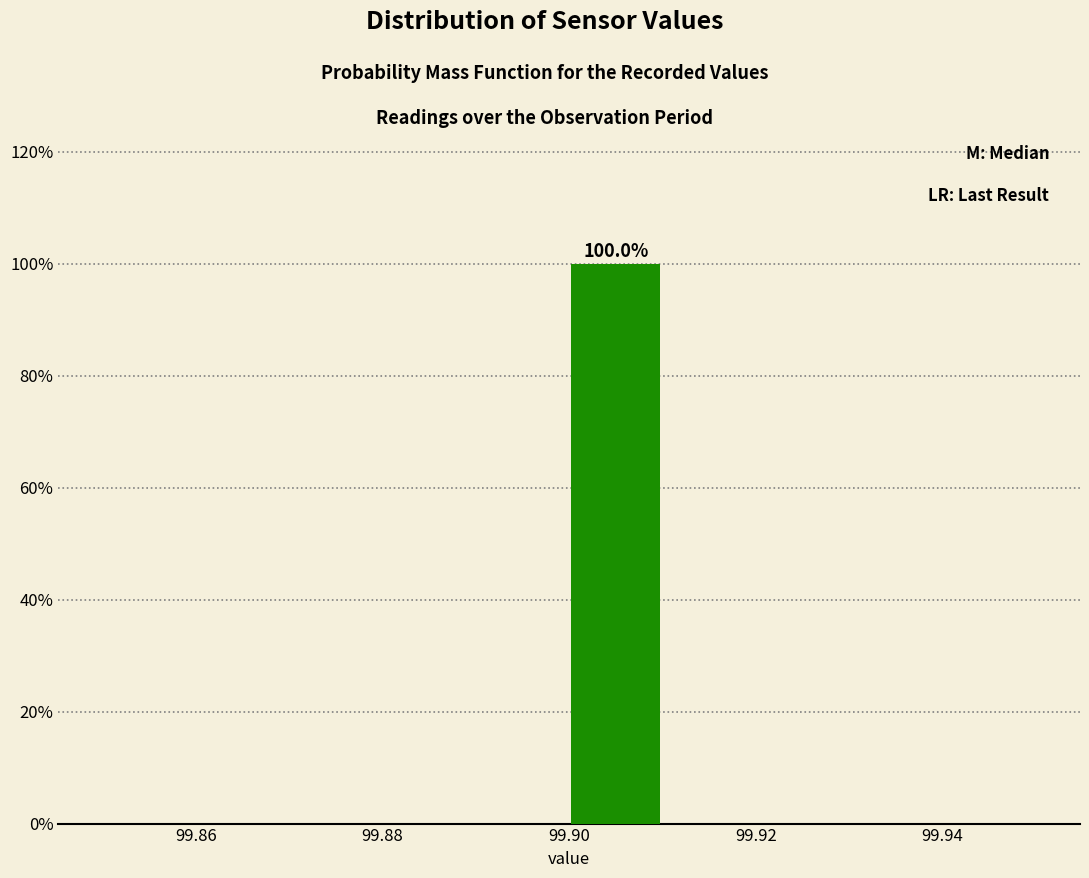

Over which range of the x-axis is the bar tallest?

99.90 to 99.91